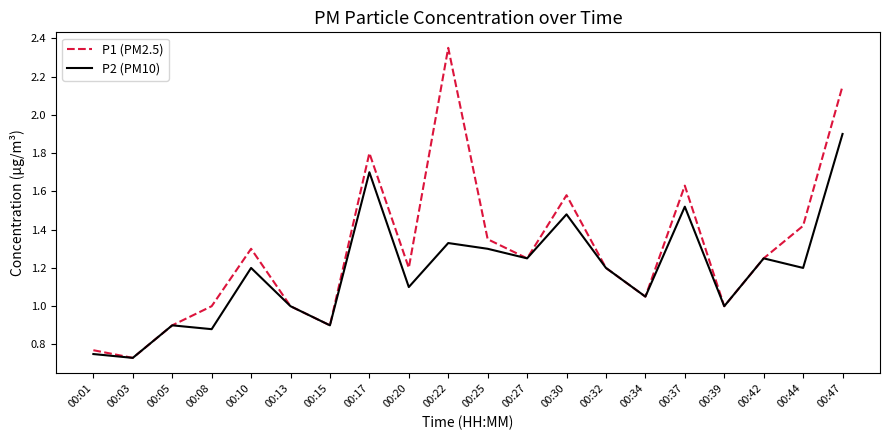

At 00:30, list the series in order from largest to smallest.

P1 (PM2.5), P2 (PM10)